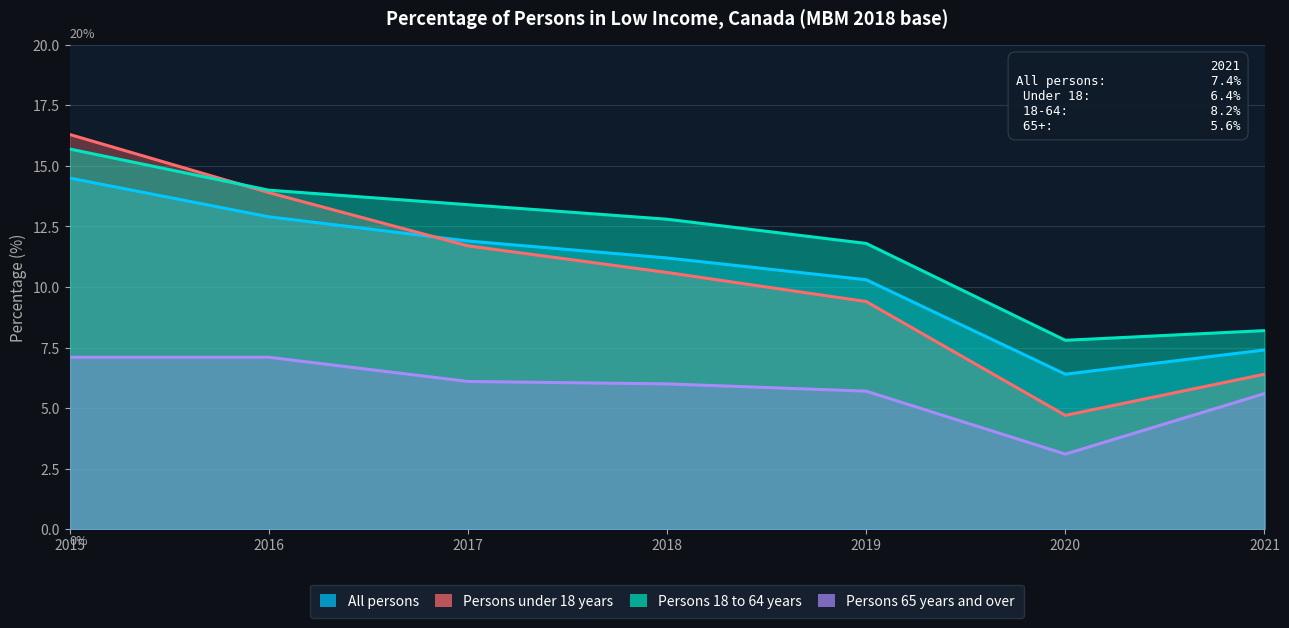

The Persons 65 years and over series shows 5.7 at 2019. True or false?

True